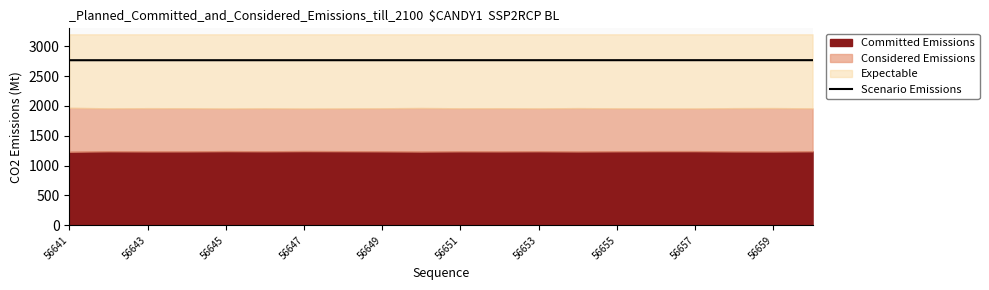

What is the difference between the maximum and second lowest values?

0.9